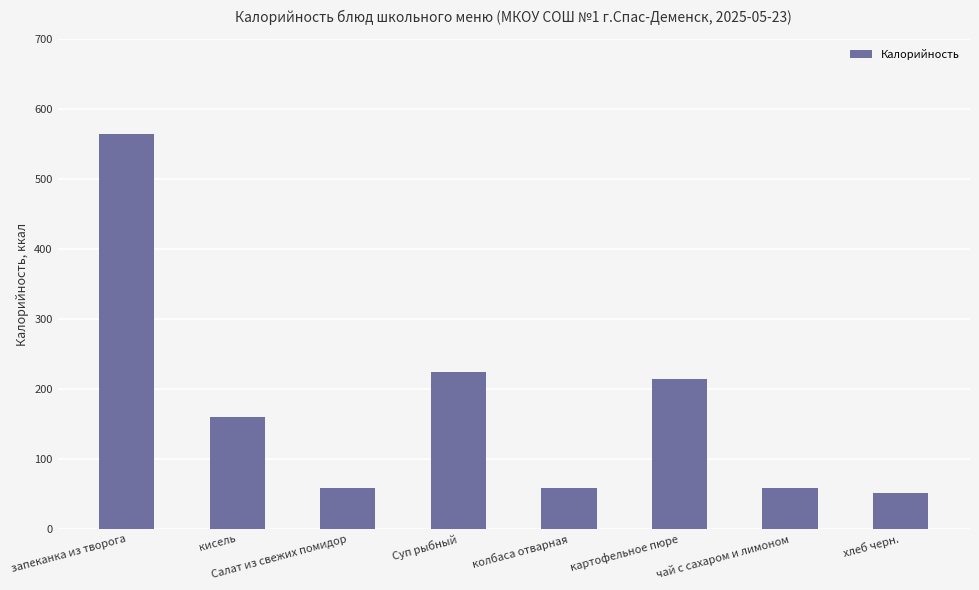

What is the label of the 2nd bar from the right?

чай с сахаром и лимоном